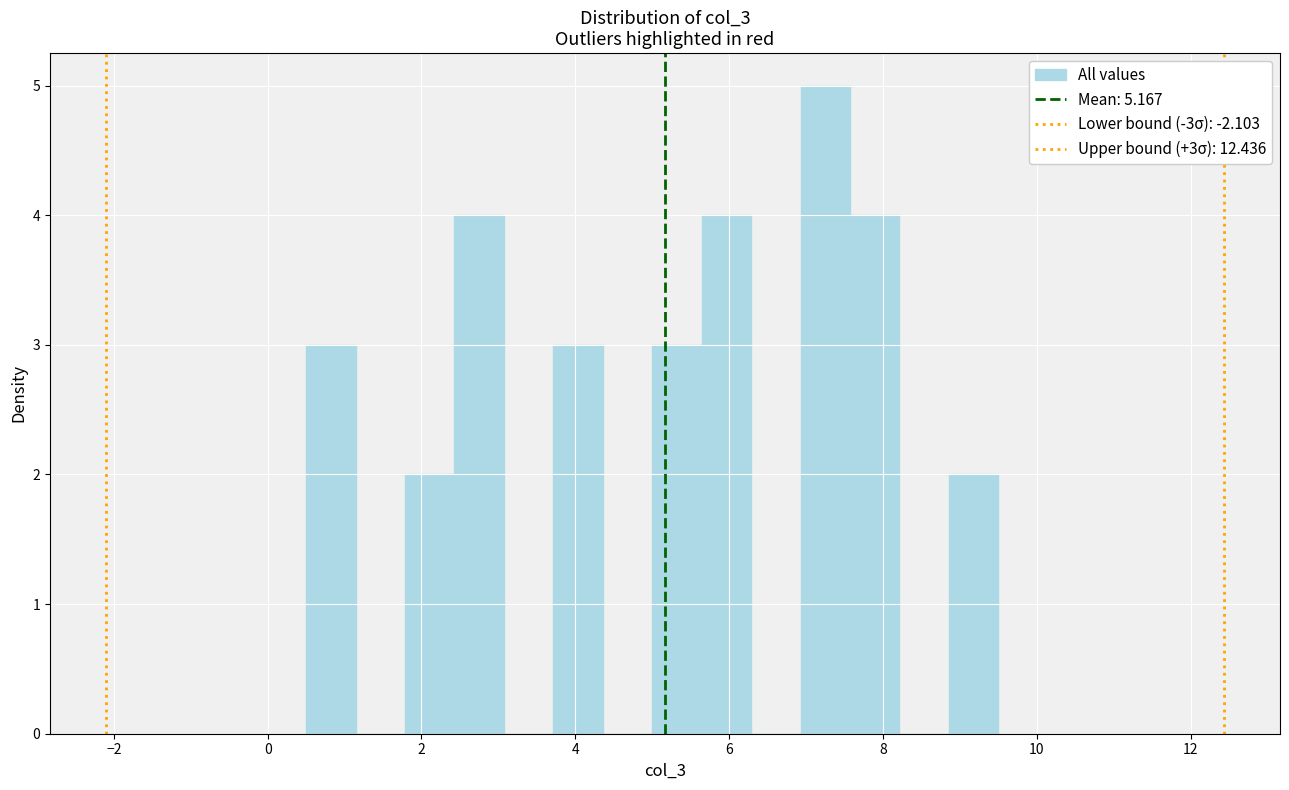

Around what value on the x-axis is the tallest bar? Give the approximate position of its centre, as read against the axis.

7.2